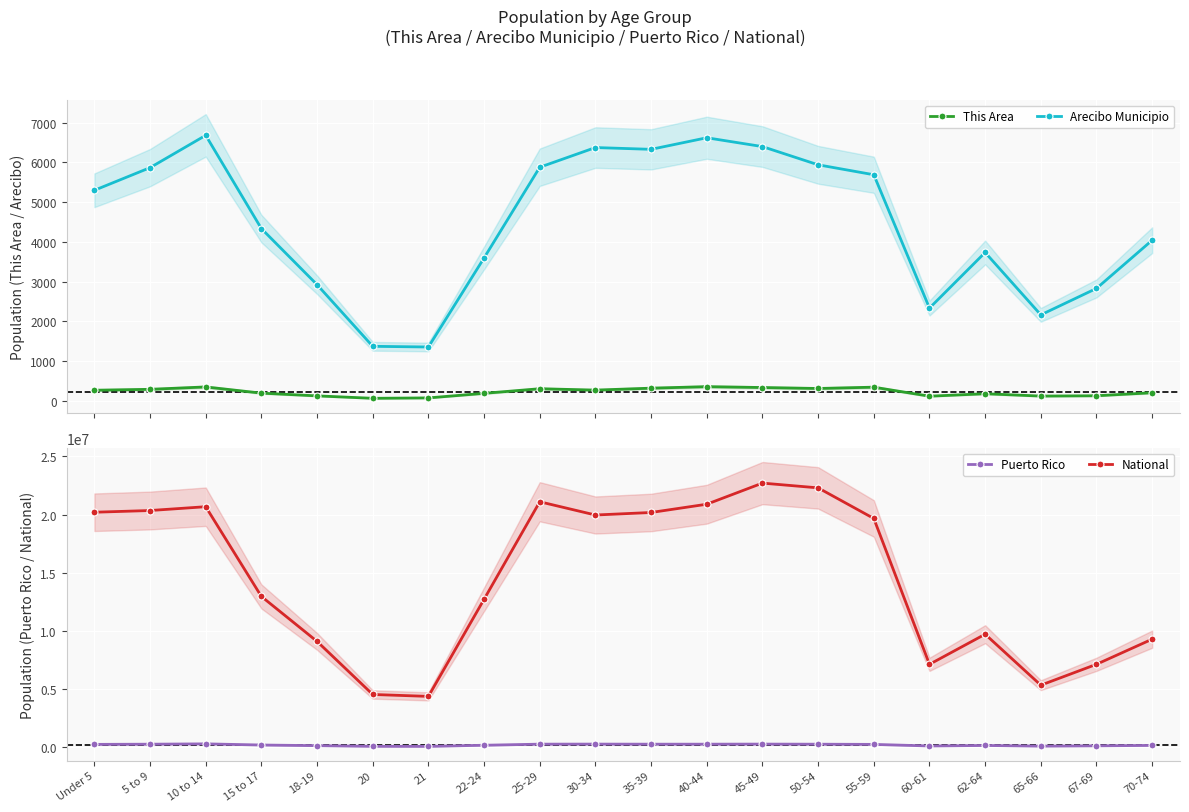

True or false: This Area has more than 1 points higher than both neighbors.

True